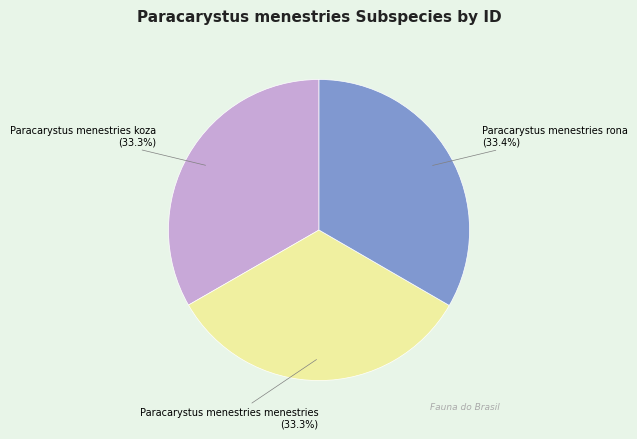

What is the total percentage of Paracarystus menestries rona and Paracarystus menestries koza?

66.7%